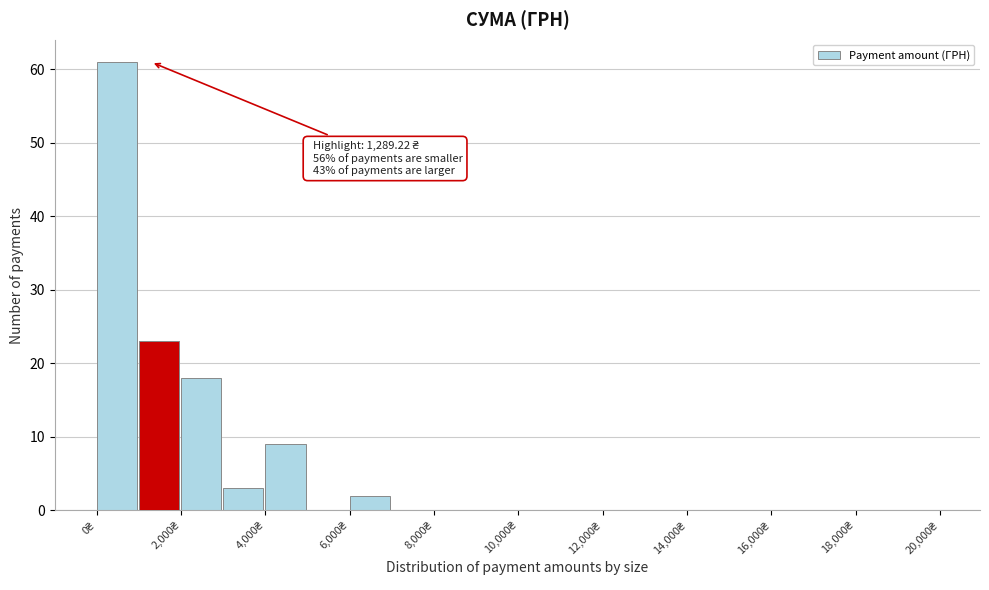

Which range on the x-axis has the tallest bar?

0 to 1000